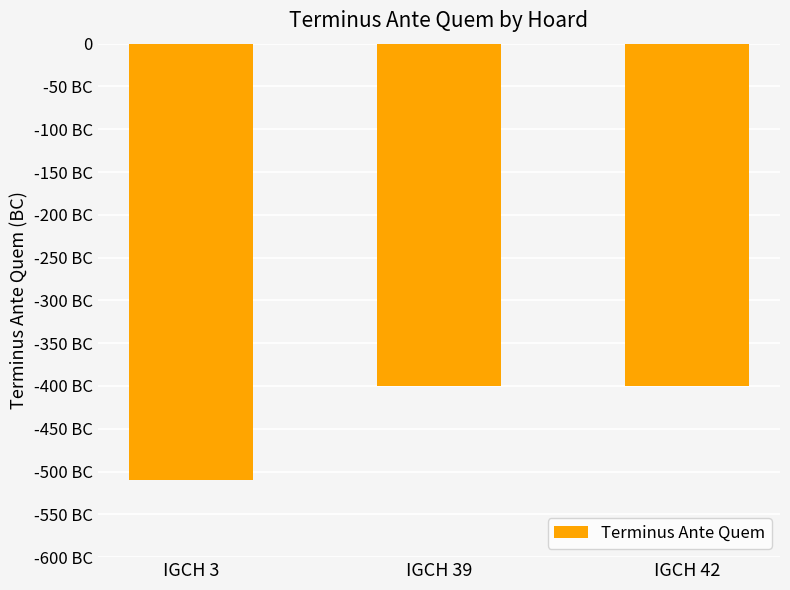

Are the bars grouped side by side (vs. stacked)?

No